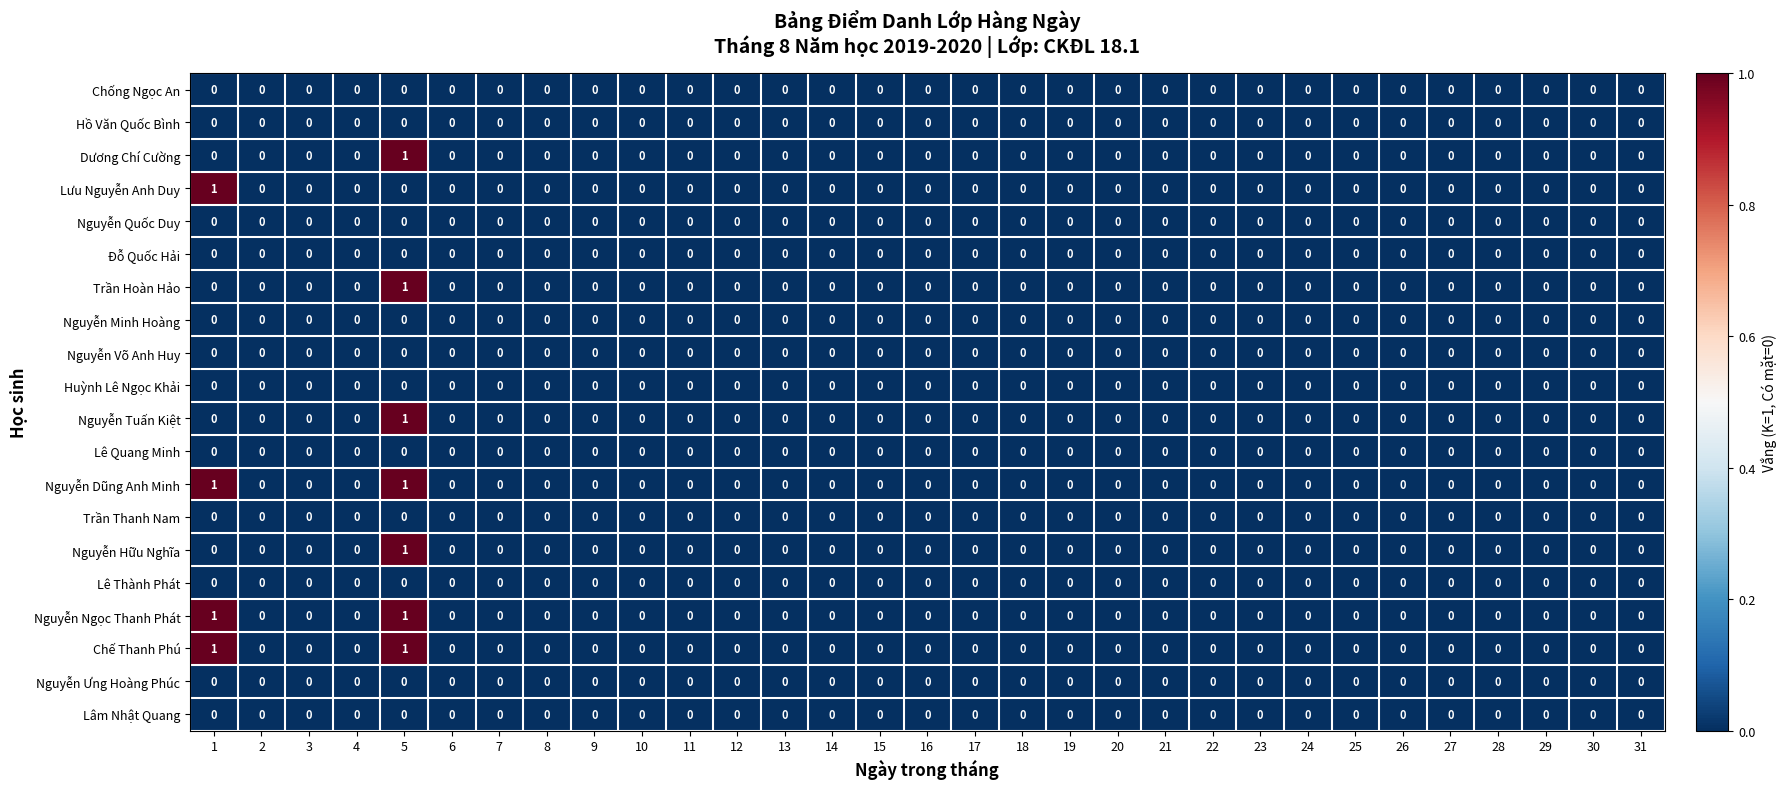

How many Lưu Nguyễn Anh Duy values are between 0 and 1?

31